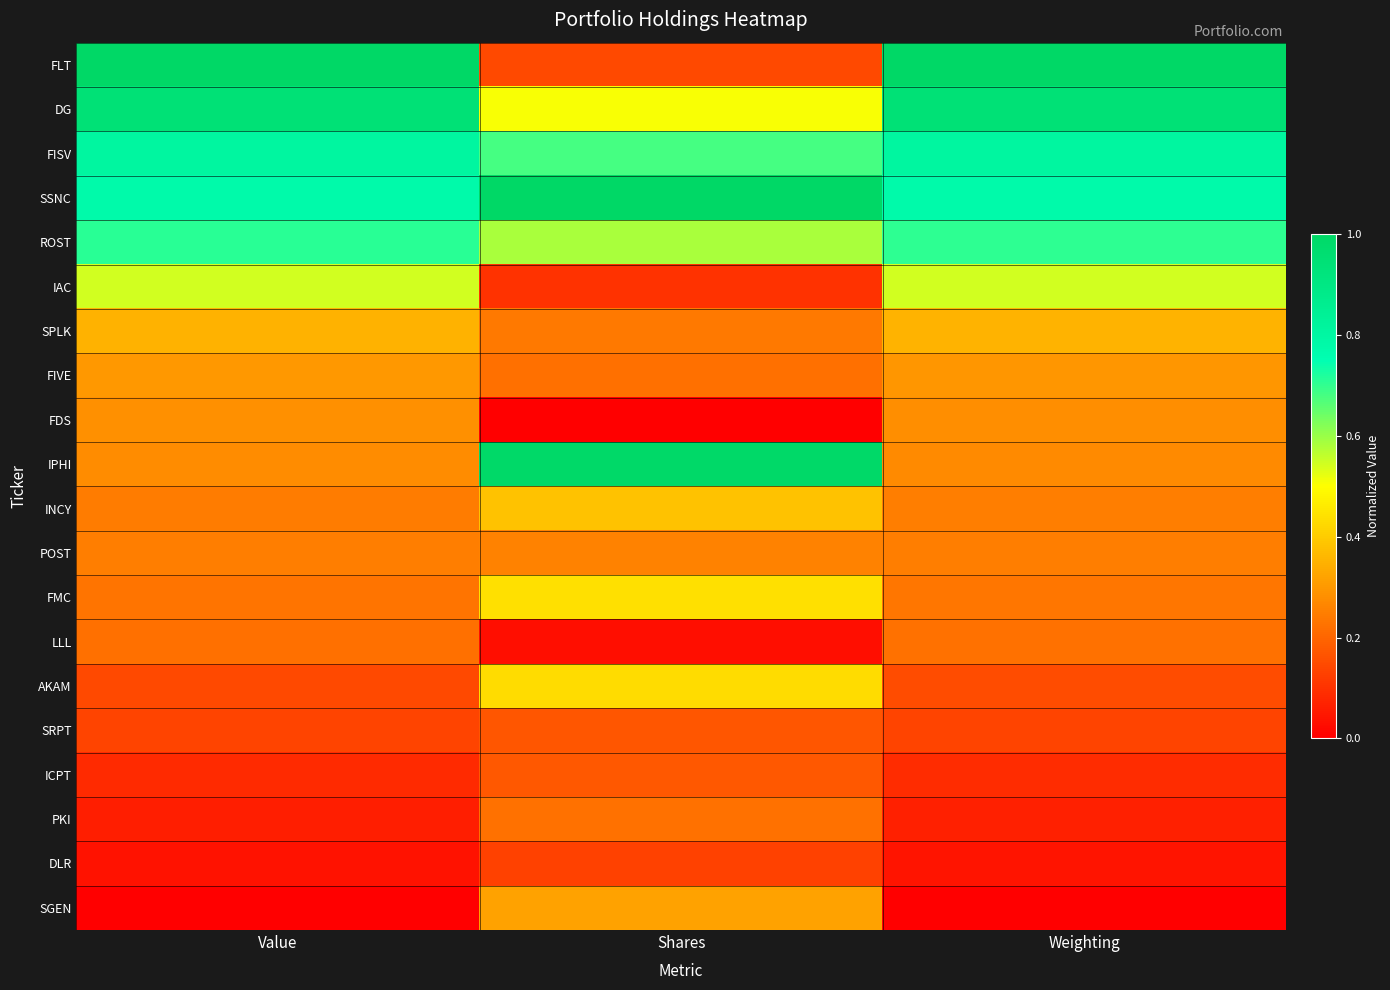

Reading left to right, transcribe all the data shown in this chart.

FLT: Value=1.0	Shares=0.1	Weighting=1.0
DG: Value=0.9	Shares=0.5	Weighting=0.9
FISV: Value=0.8	Shares=0.7	Weighting=0.8
SSNC: Value=0.8	Shares=1.0	Weighting=0.8
ROST: Value=0.7	Shares=0.6	Weighting=0.7
IAC: Value=0.5	Shares=0.1	Weighting=0.5
SPLK: Value=0.4	Shares=0.2	Weighting=0.4
FIVE: Value=0.3	Shares=0.2	Weighting=0.3
FDS: Value=0.3	Shares=0.0	Weighting=0.3
IPHI: Value=0.3	Shares=1.0	Weighting=0.3
INCY: Value=0.2	Shares=0.4	Weighting=0.2
POST: Value=0.2	Shares=0.3	Weighting=0.2
FMC: Value=0.2	Shares=0.4	Weighting=0.2
LLL: Value=0.2	Shares=0.0	Weighting=0.2
AKAM: Value=0.1	Shares=0.4	Weighting=0.2
SRPT: Value=0.1	Shares=0.2	Weighting=0.1
ICPT: Value=0.1	Shares=0.2	Weighting=0.1
PKI: Value=0.1	Shares=0.2	Weighting=0.1
DLR: Value=0.0	Shares=0.1	Weighting=0.0
SGEN: Value=0.0	Shares=0.3	Weighting=0.0